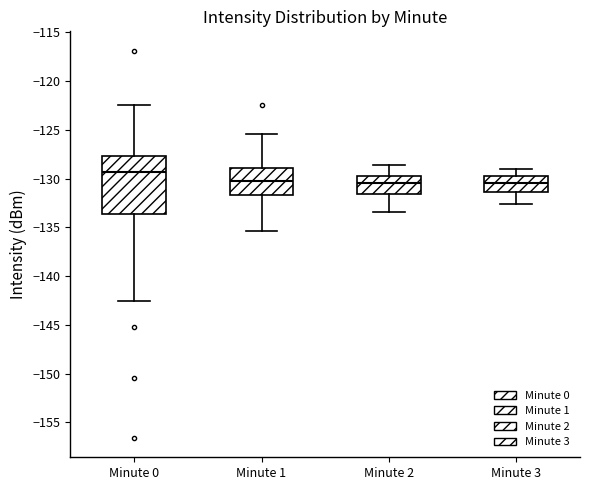

Where is the lower edge of the box for Minute 2 on the y-axis? The values are not printed on the chart, so give them approximately, as read against the axis.

-131.5